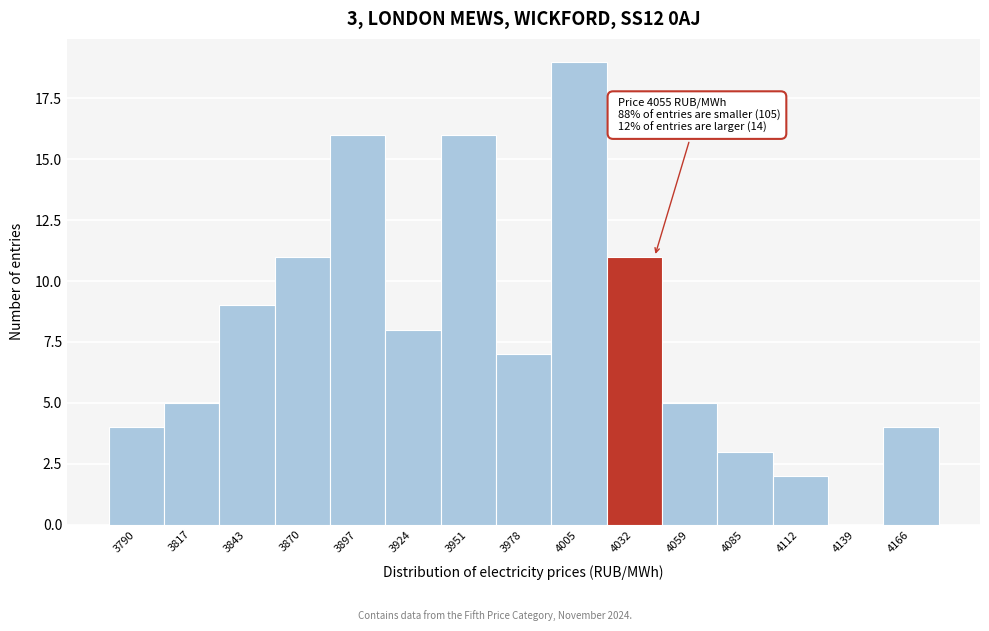

Reading right to left, what are all the values shown in this chart?

4166=4	4139=0	4112=2	4085=3	4059=5	4032=11	4005=19	3978=7	3951=16	3924=8	3897=16	3870=11	3843=9	3817=5	3790=4